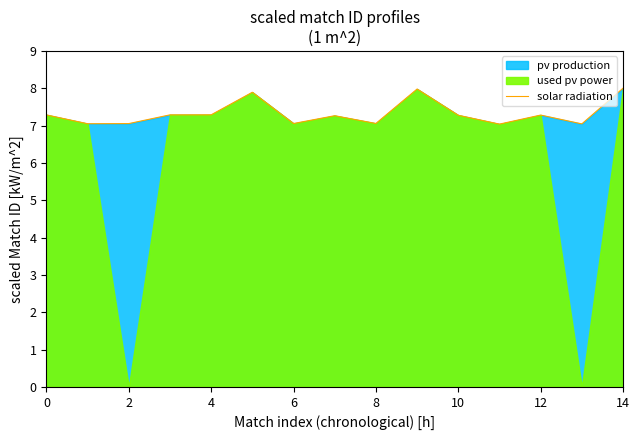

Between 14 and 9, which is larger?

14